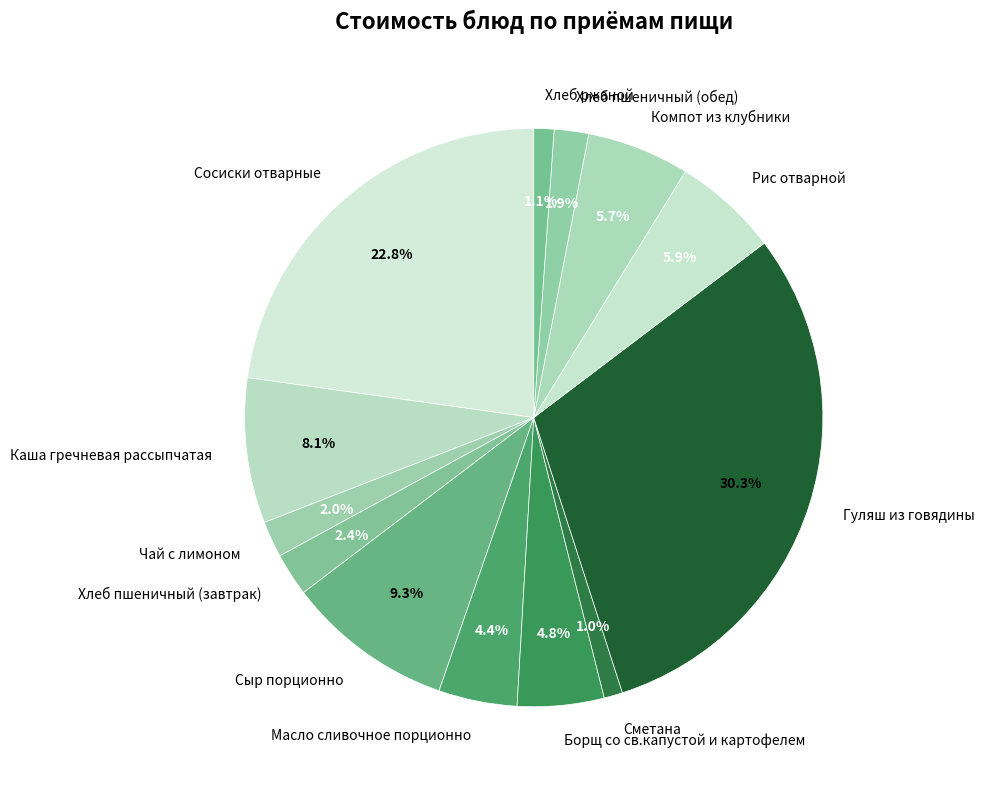

Is Хлеб ржаной the majority of the pie?

No